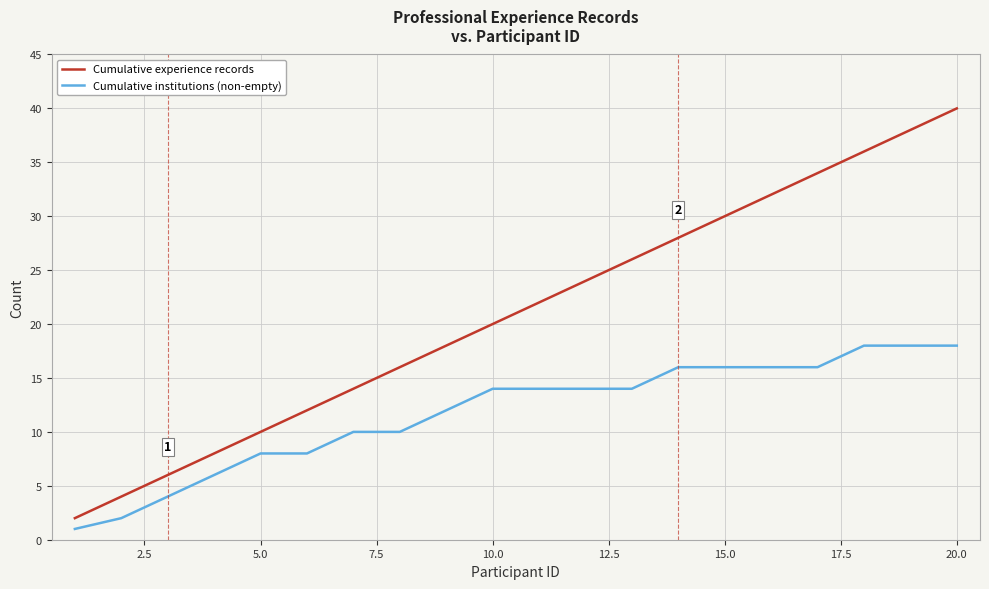

What is the greatest value displayed?

40